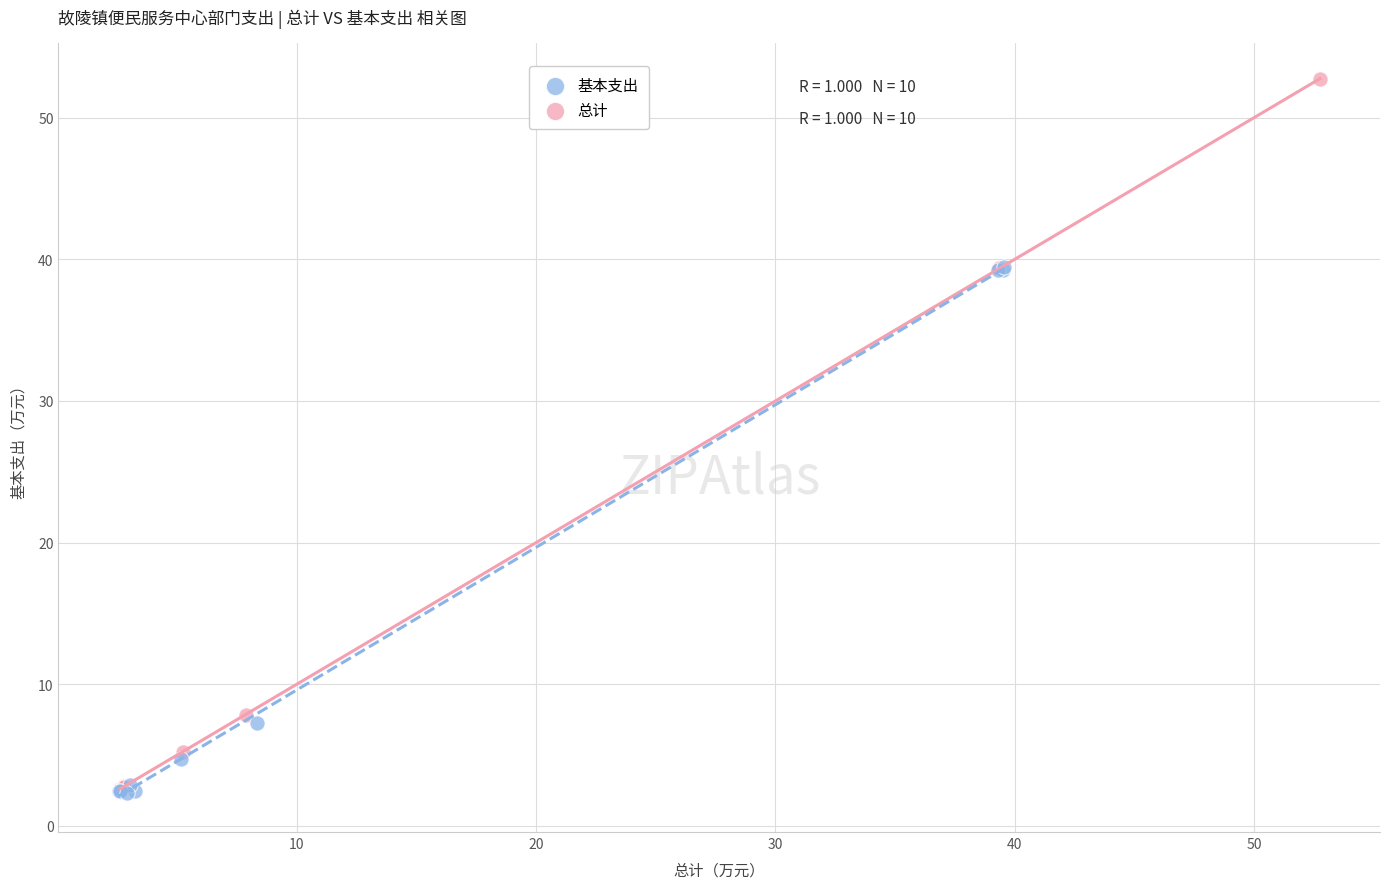

Which series contains the highest Y value?

总计